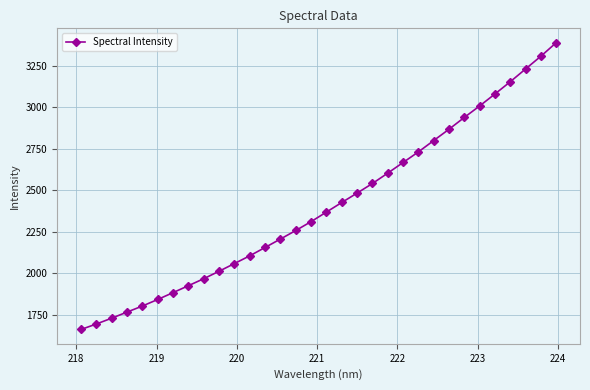

What is the maximum value shown in the chart?

3390.4